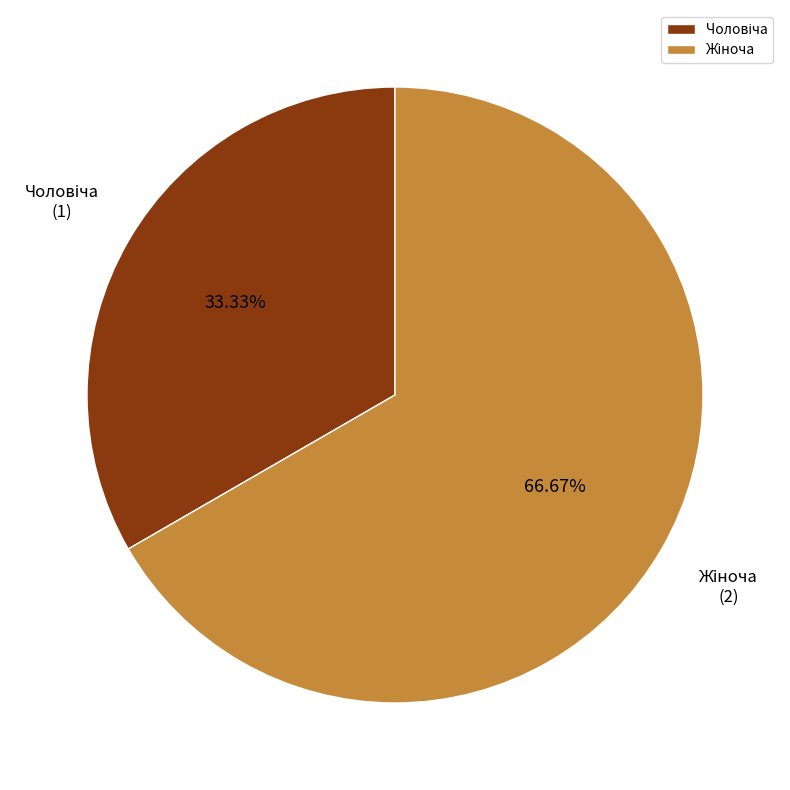

Does any single category account for the majority?

Yes